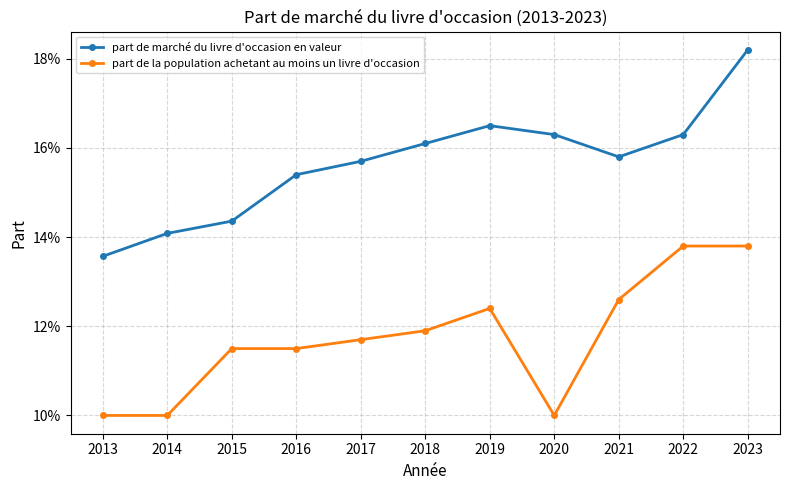

List the labels in order of part de marché du livre d'occasion en valeur value, largest first.

2023, 2019, 2020, 2022, 2018, 2021, 2017, 2016, 2015, 2014, 2013